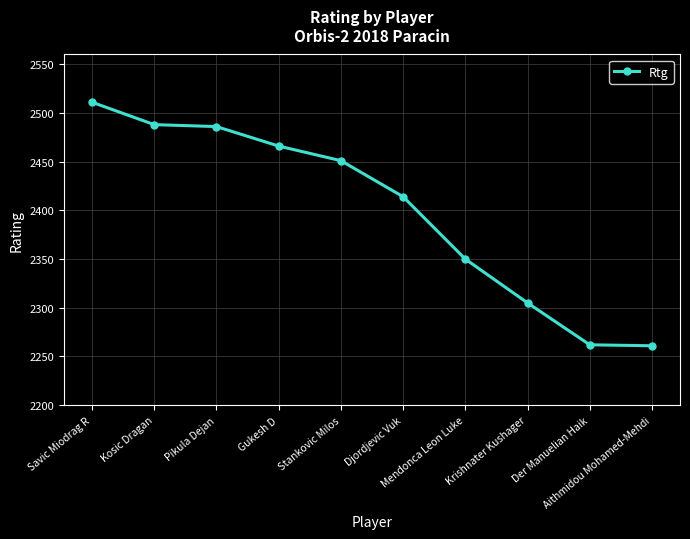

What is the maximum value shown in the chart?

2511